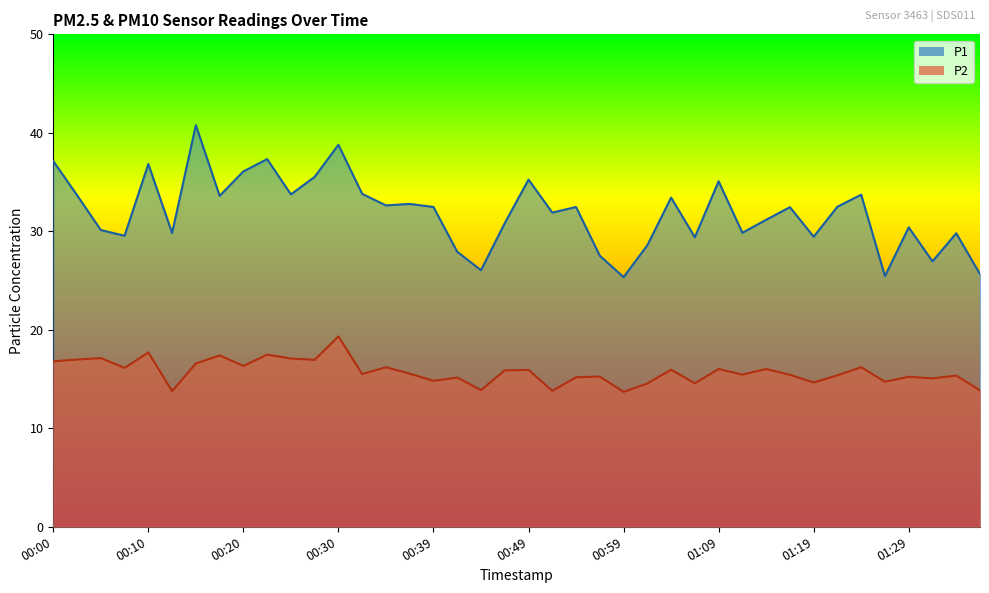

True or false: P2 and P1 cross at least once.

False